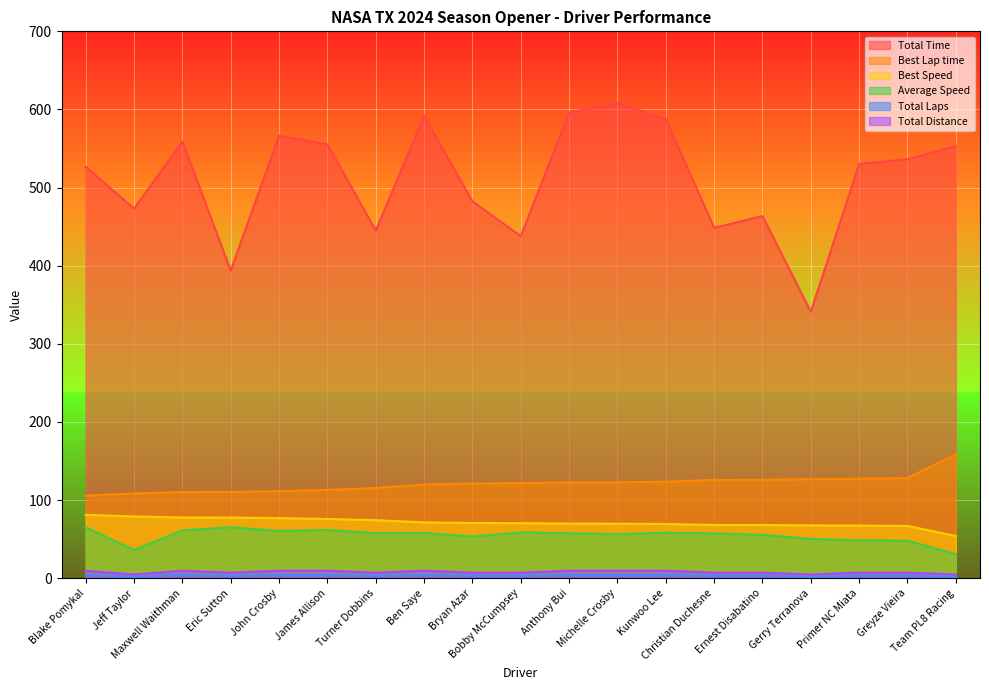

What is the average value of the Best Lap time series?

121.0